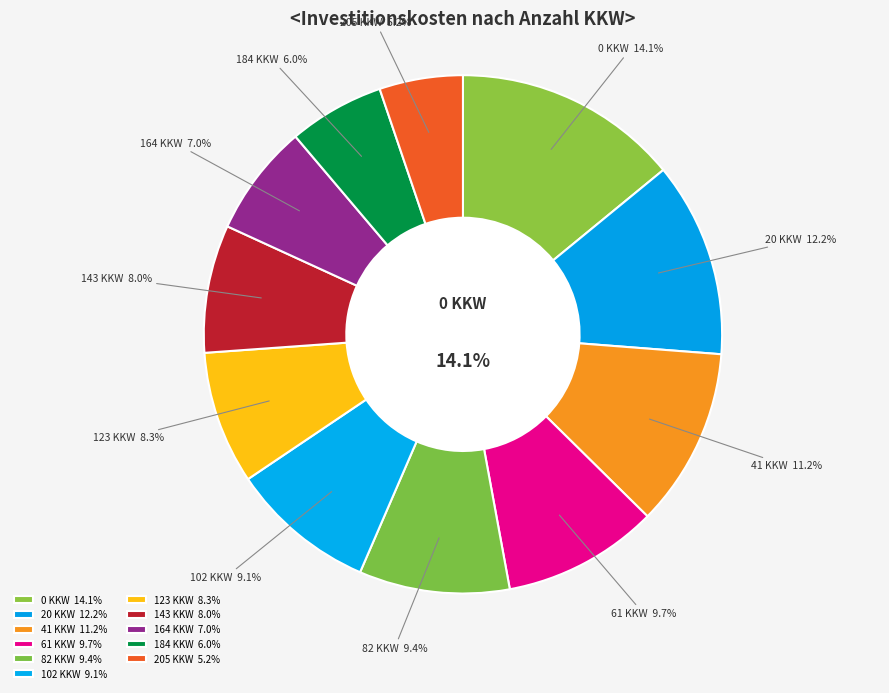

The 41 KKW slice represents 20% of the pie. True or false?

False